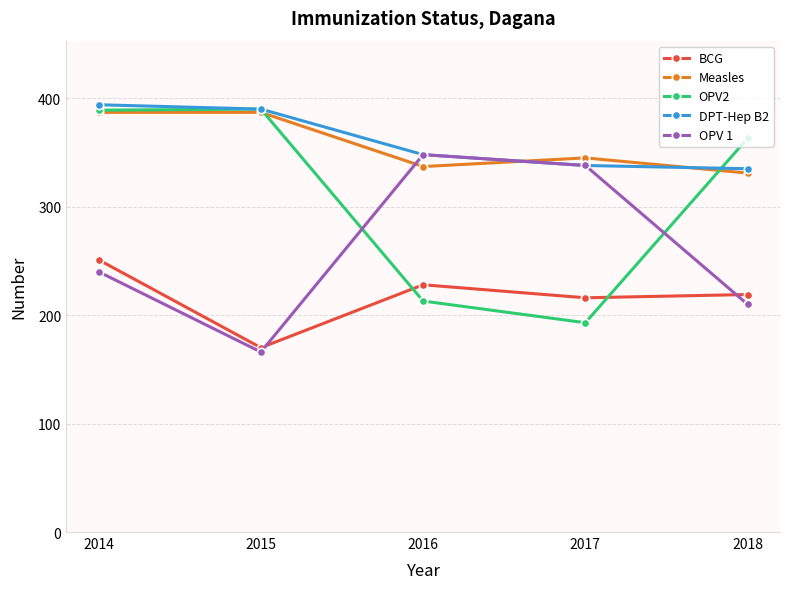

Is the value of DPT-Hep B2 at 2014 greater than the value of BCG at 2016?

Yes